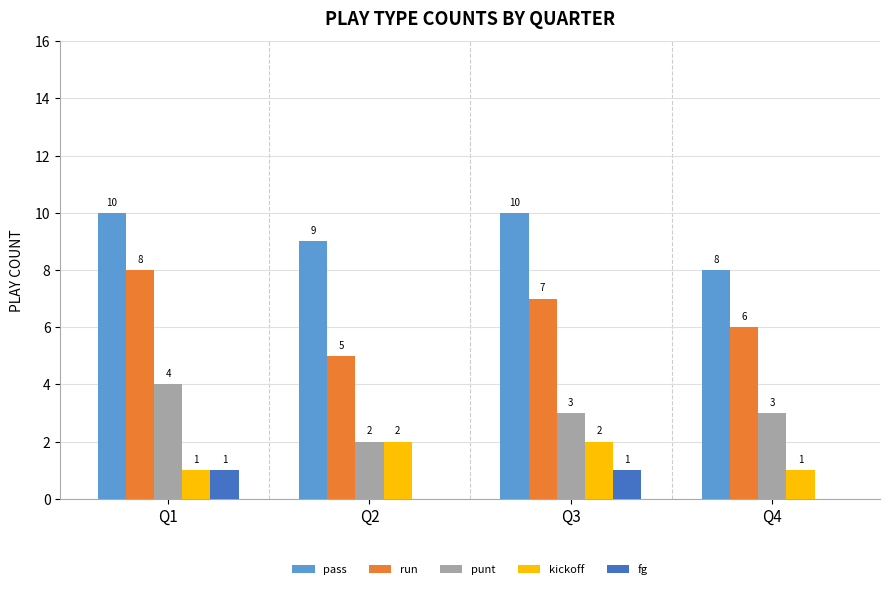

How many groups of bars are there?

4